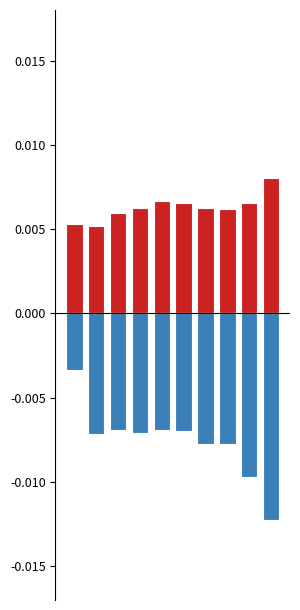

Rank the series at 7 from lowest to highest value.

Feb, Jan